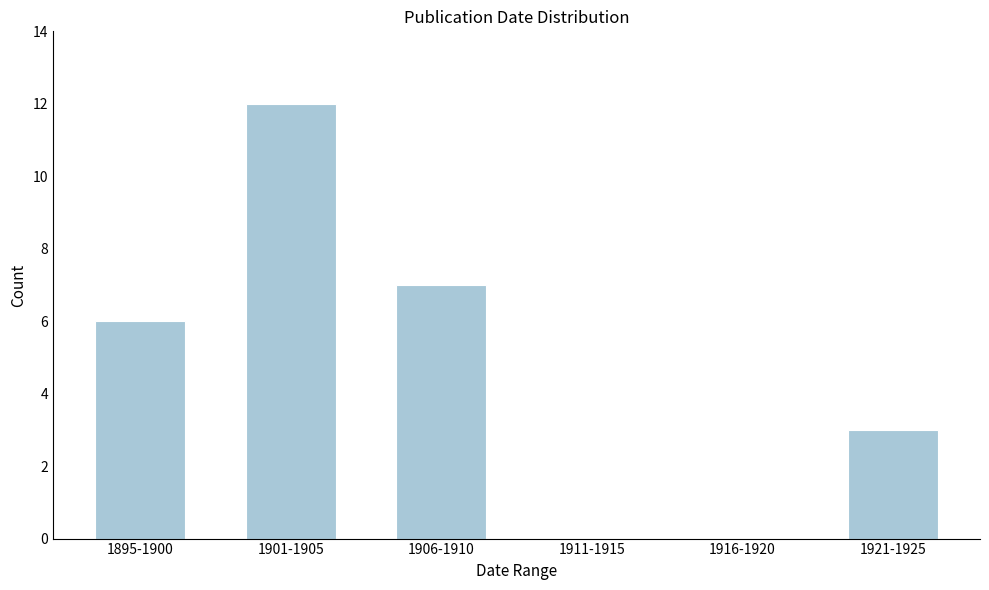

Reading left to right, what are all the values shown in this chart?

1895-1900=6	1901-1905=12	1906-1910=7	1911-1915=0	1916-1920=0	1921-1925=3